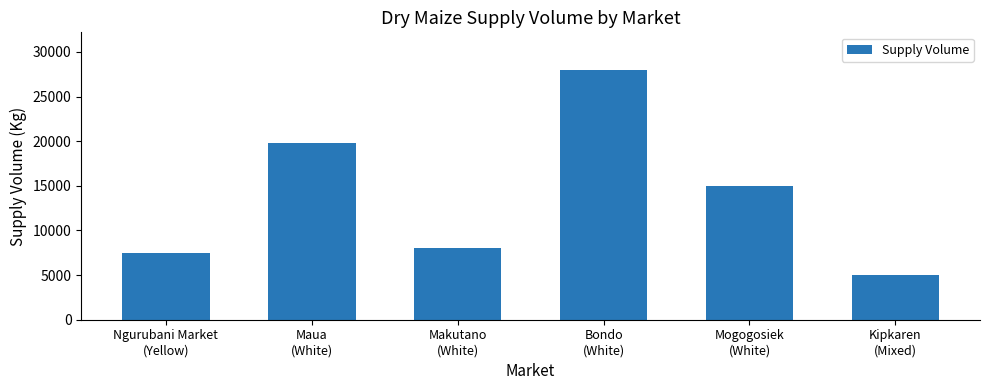

How many categories are shown in the chart?

6